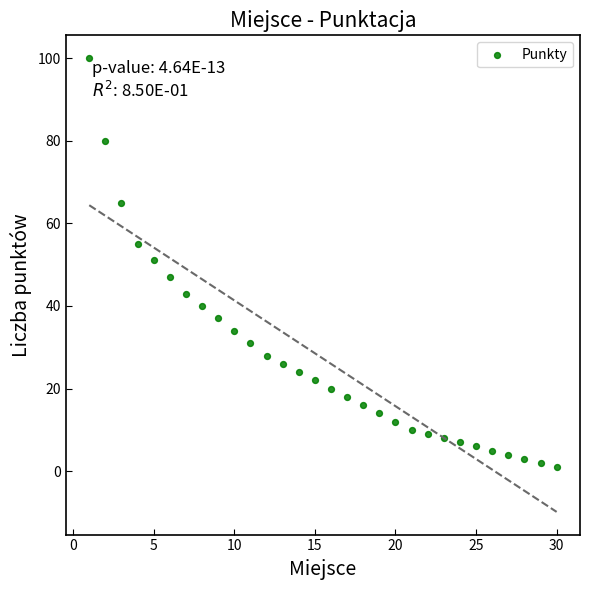

What is the range of X values (max minus min)?

29